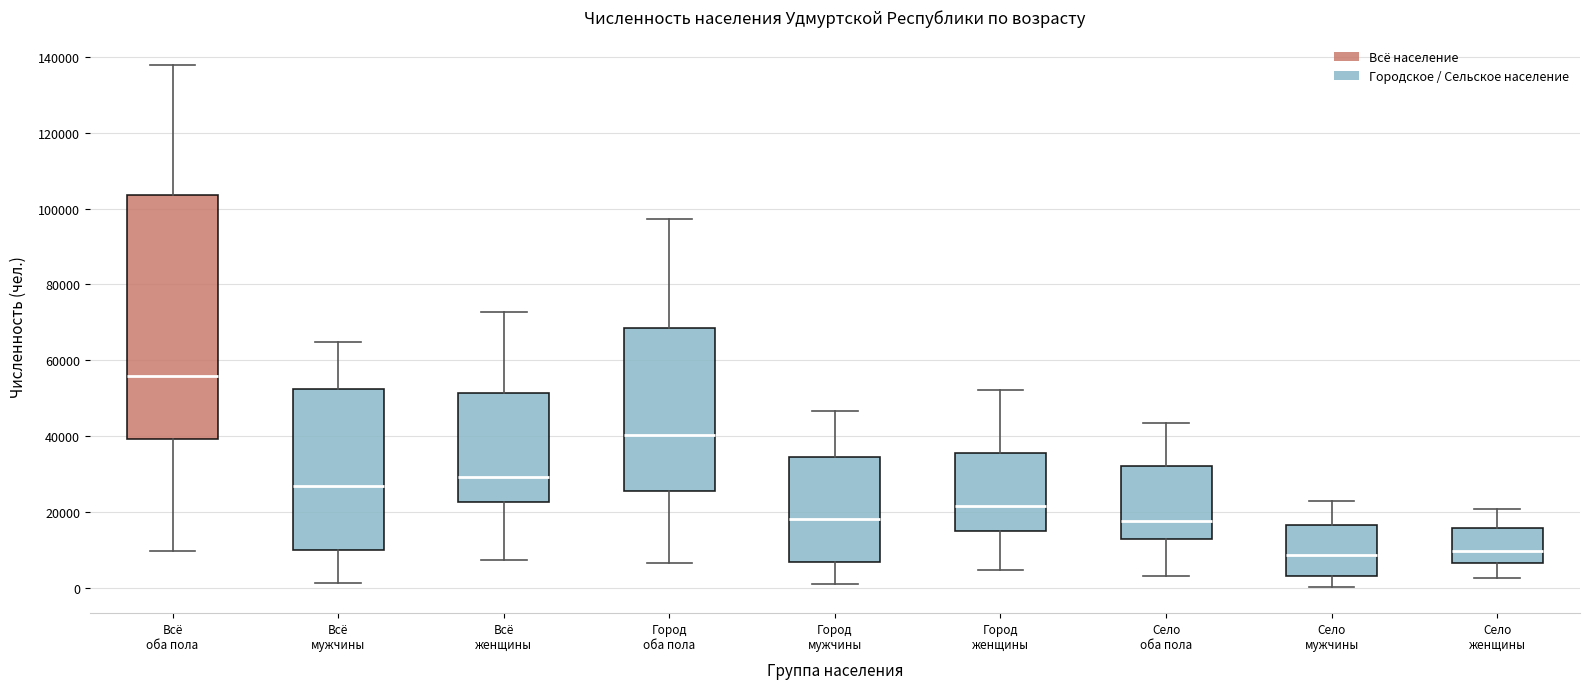

Reading left to right, transcribe this box plot: for each box, give where its median line is, the range the box spans, and where its two whiskers end, as read against the y-axis. The values are not printed on the chart, so give them approximately, as read against the axis.

Всё оба пола: median 56000, box 40000 to 104000, whiskers 10000 to 138000
Всё мужчины: median 26000, box 10000 to 52000, whiskers 2000 to 64000
Всё женщины: median 30000, box 22000 to 52000, whiskers 8000 to 72000
Город оба пола: median 40000, box 26000 to 68000, whiskers 6000 to 98000
Город мужчины: median 18000, box 6000 to 34000, whiskers 0 to 46000
Город женщины: median 22000, box 16000 to 36000, whiskers 4000 to 52000
Село оба пола: median 18000, box 12000 to 32000, whiskers 4000 to 44000
Село мужчины: median 8000, box 4000 to 16000, whiskers 0 to 22000
Село женщины: median 10000, box 6000 to 16000, whiskers 2000 to 20000